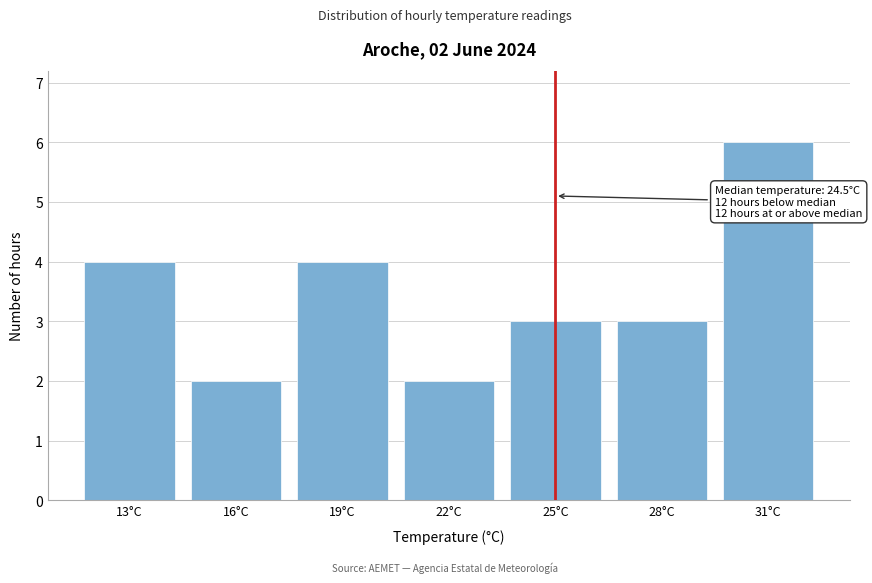

Reading right to left, transcribe all the data shown in this chart.

6	3	3	2	4	2	4